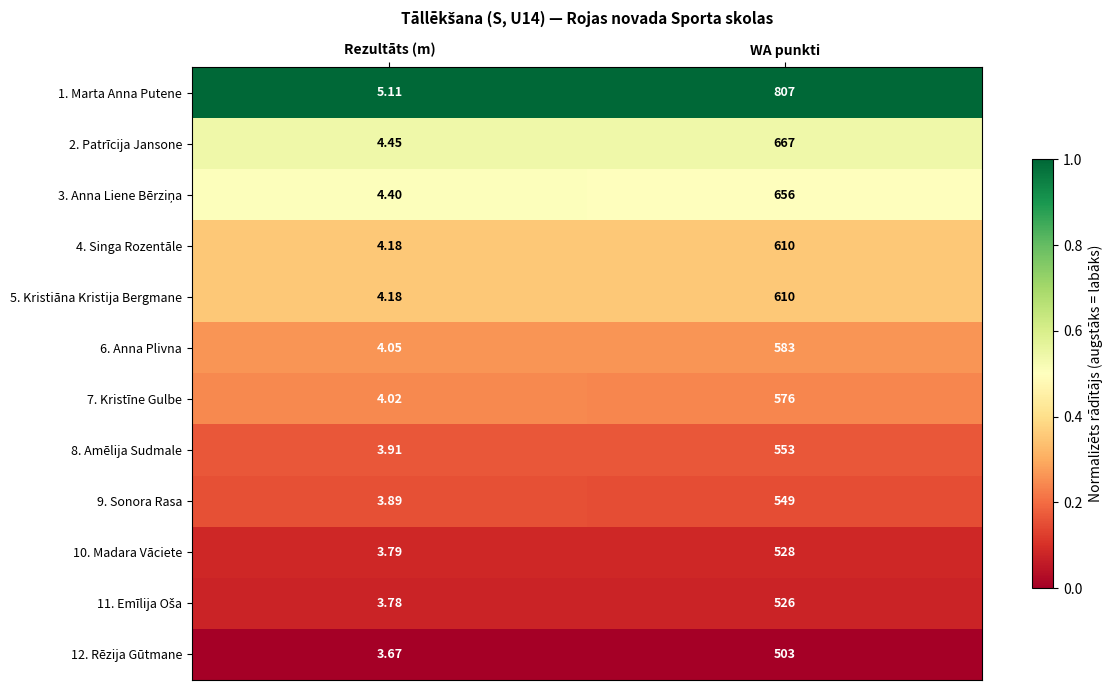

List the labels in order of 6. Anna Plivna value, smallest first.

Rezultāts (m), WA punkti